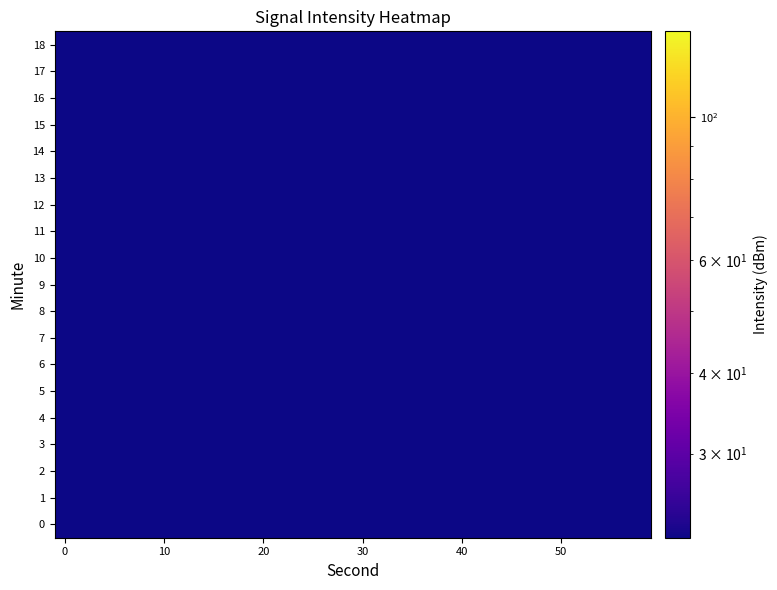

Rank the series by their maximum value, from highest to lowest.

0, 1, 3, 6, 7, 9, 11, 12, 13, 14, 16, 17, 8, 10, 15, 18, 5, 4, 2